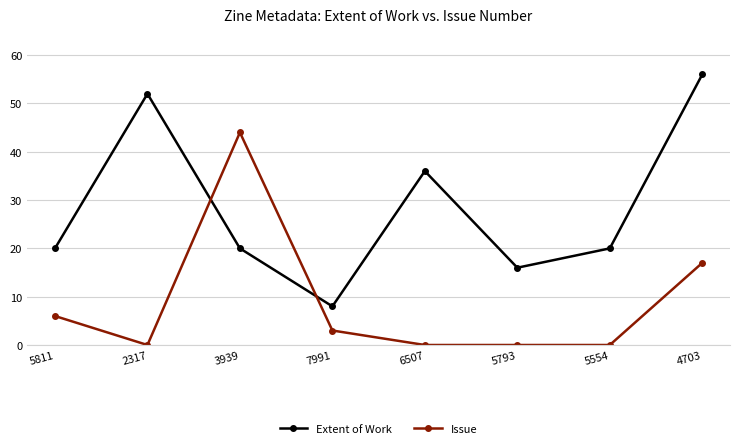

Which series ends up on top after the final intersection of Issue and Extent of Work?

Extent of Work